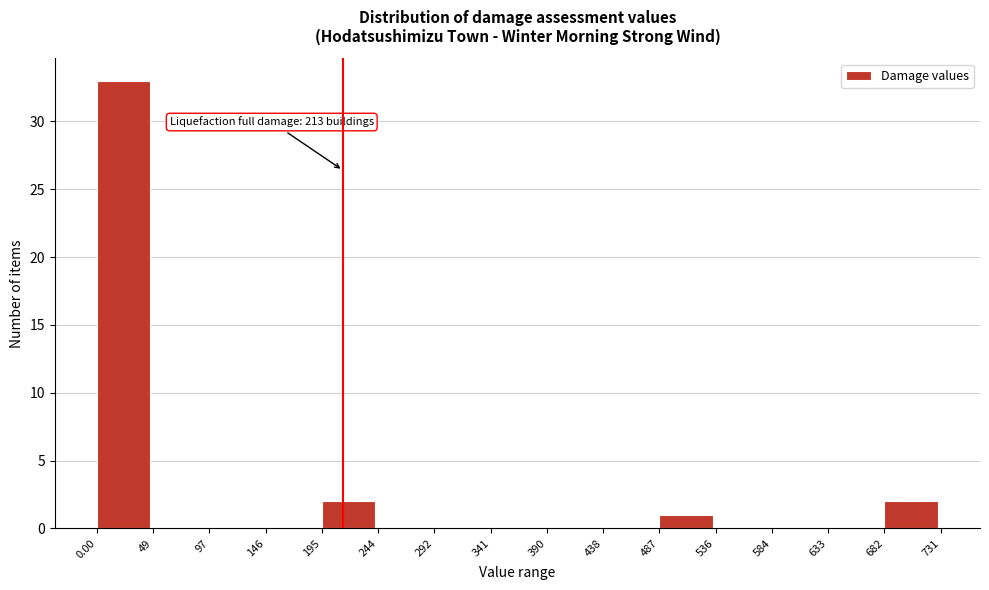

Which range on the x-axis has the tallest bar?

0.00 to 49